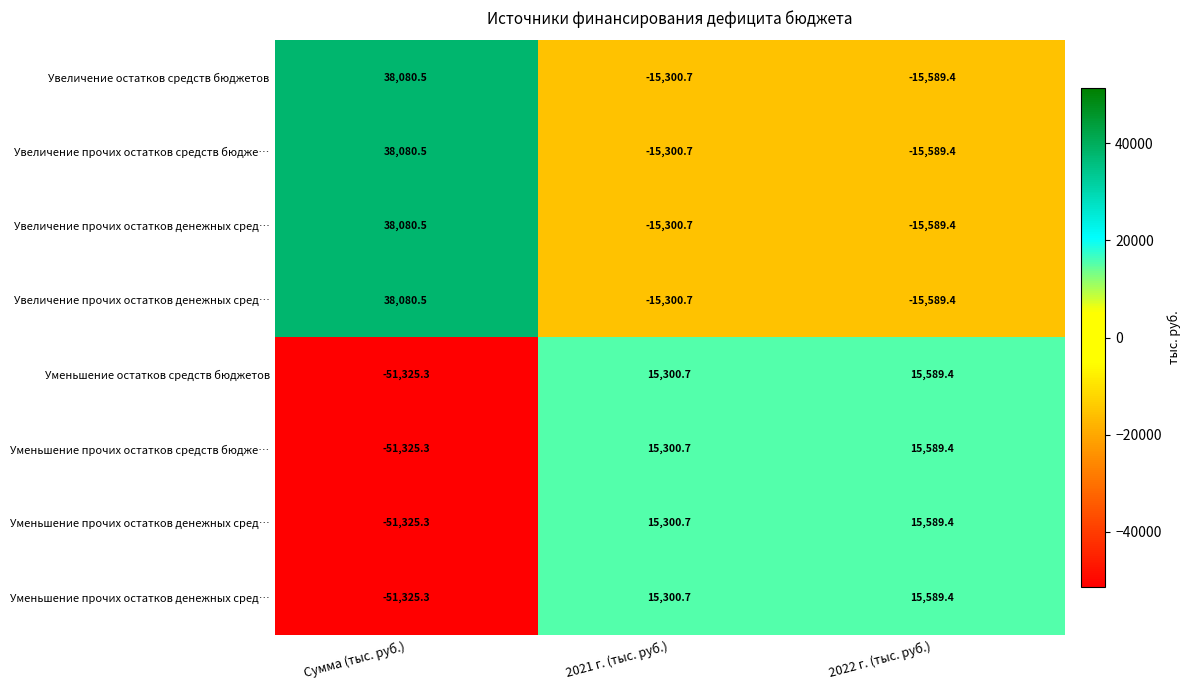

Count the number of data series in this chart.

8